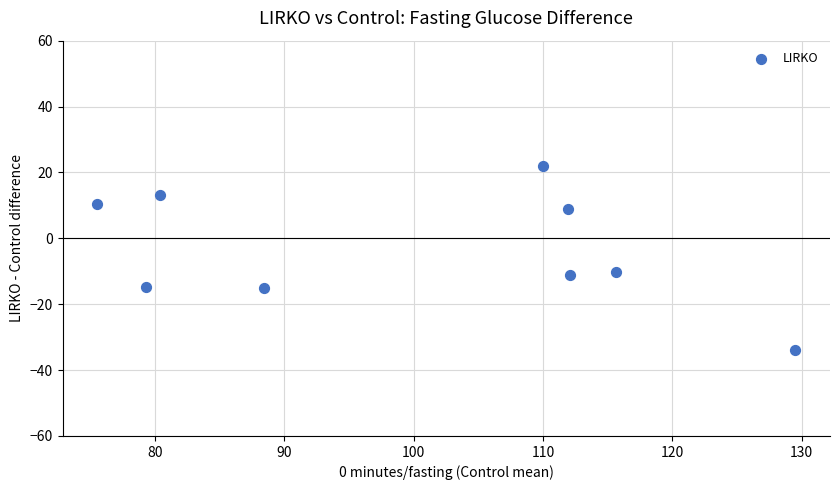

What is the range of X values (max minus min)?

53.9